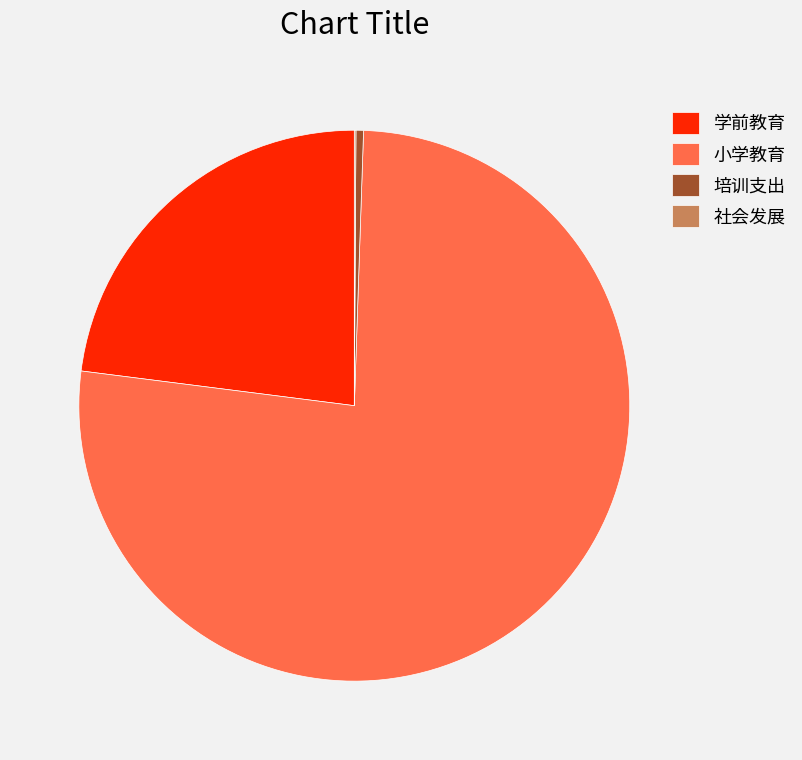

Does any single category account for the majority?

Yes